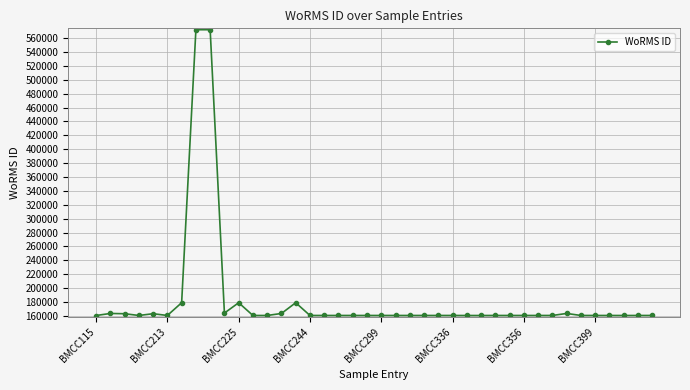

What is the value of the 31st point from the left?

160602